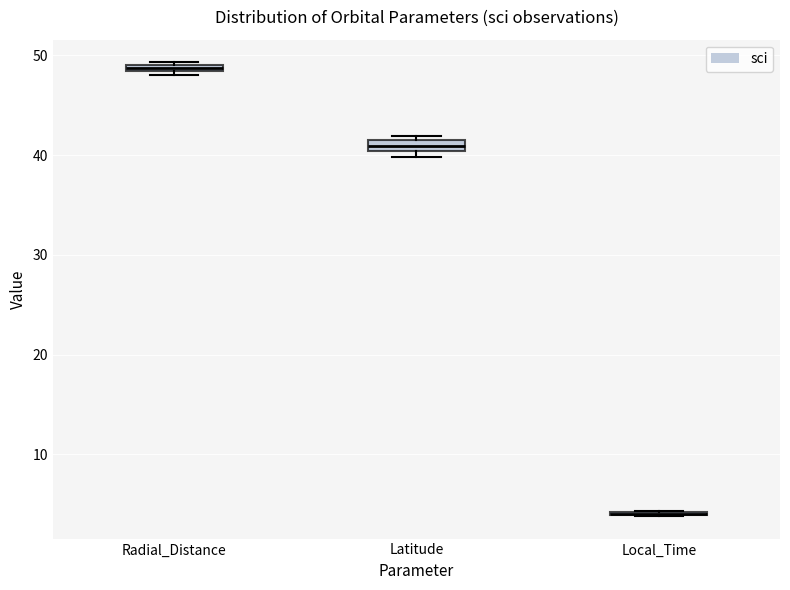

Where is the upper edge of the box for Radial_Distance on the y-axis? The values are not printed on the chart, so give them approximately, as read against the axis.

49